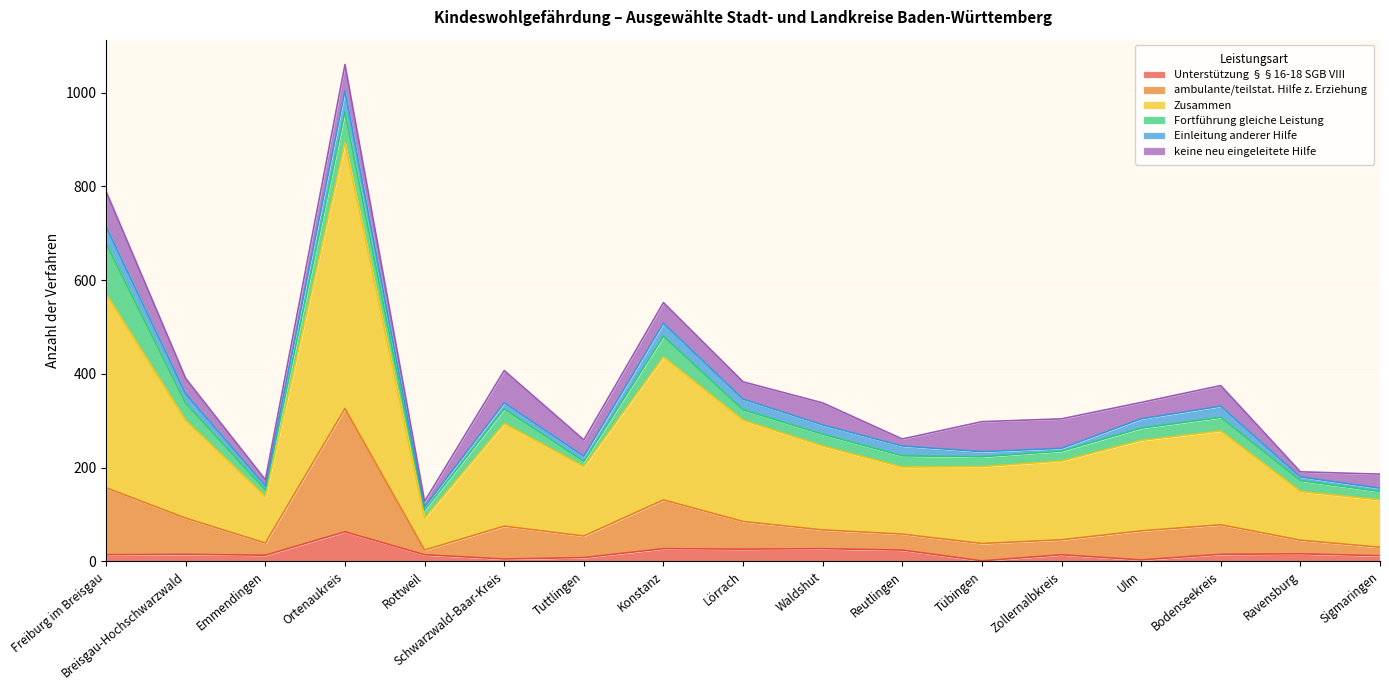

At which category is the sum across all series the highest?

Ortenaukreis